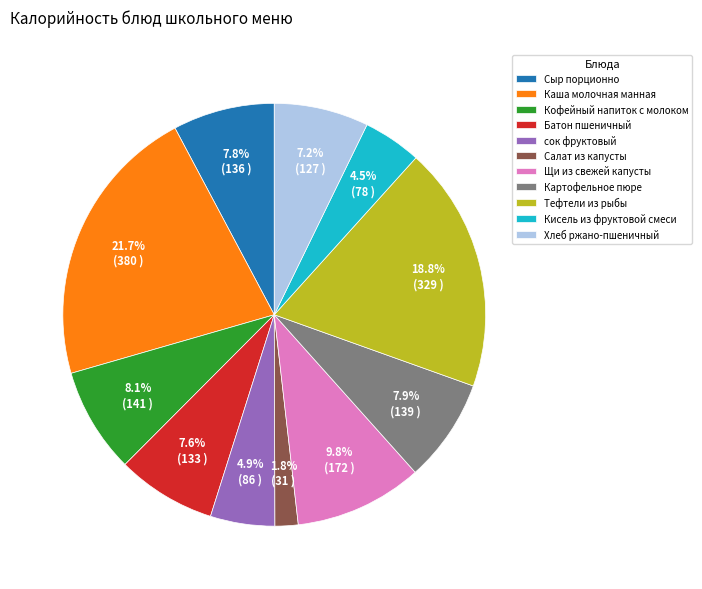

Approximately how many times larger is the value at Хлеб ржано-пшеничный compared to Кисель из фруктовой смеси?

1.6